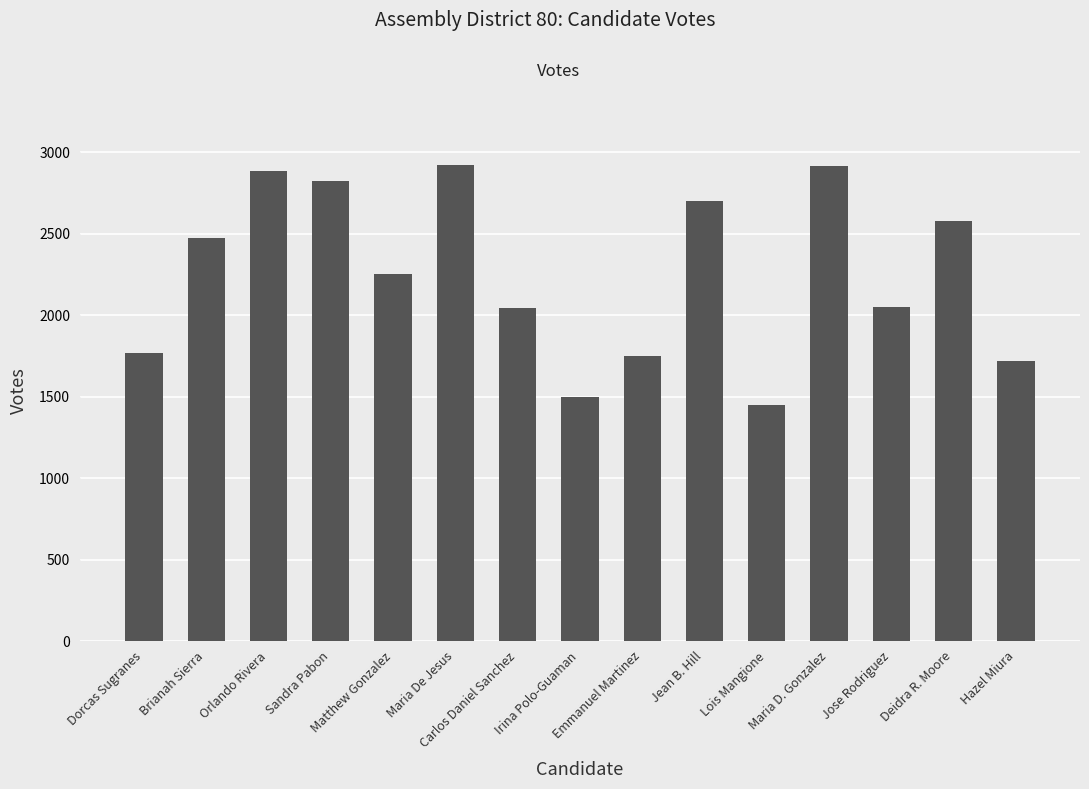

What is the change in value from Matthew Gonzalez to Deidra R. Moore?

+326